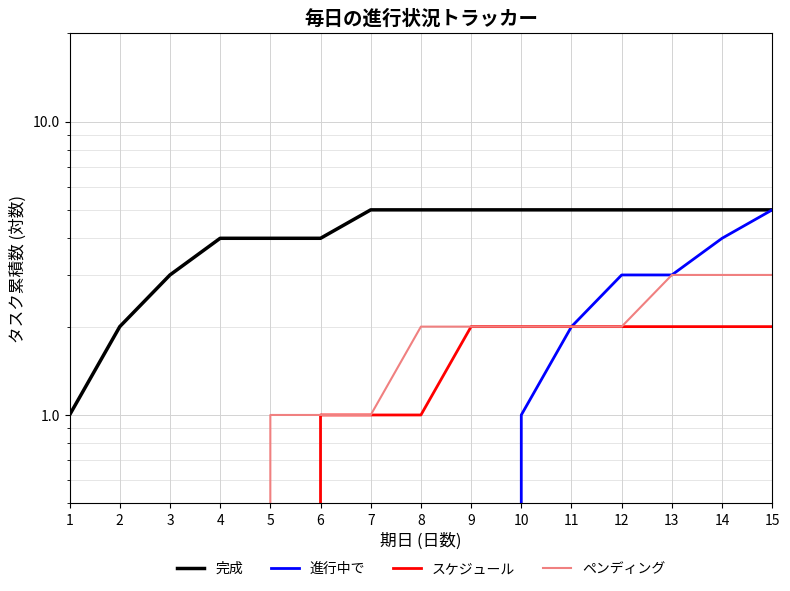

What is the approximate value of スケジュール at 9?

2